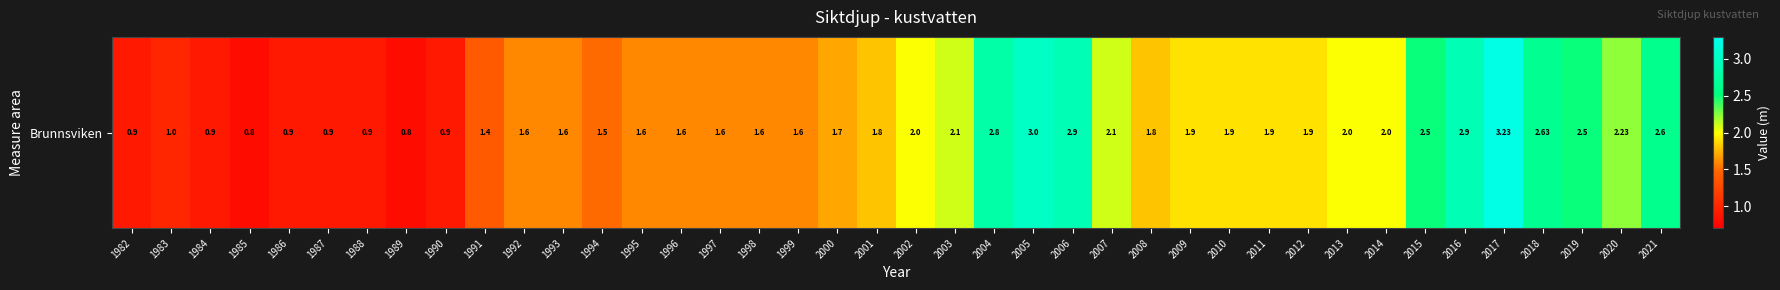

What is the smallest value displayed?

0.8